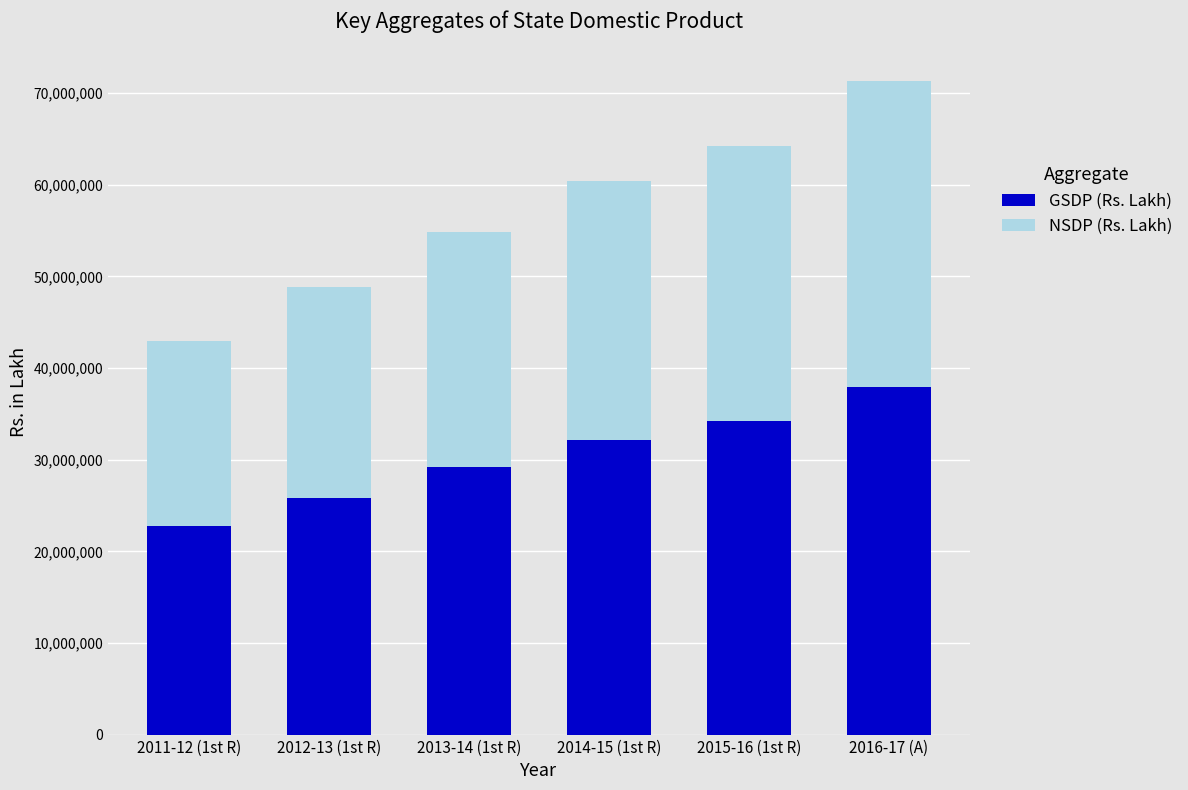

What is the total value across all series at 2012-13 (1st R)?

48816305.7